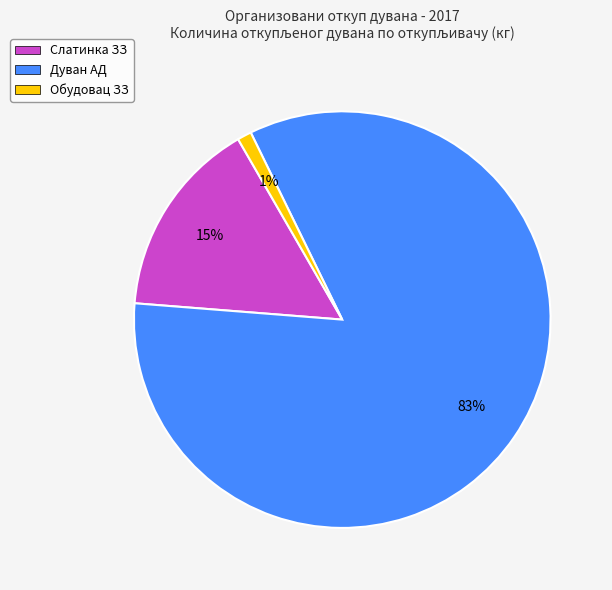

Which category accounts for the majority?

Дуван АД